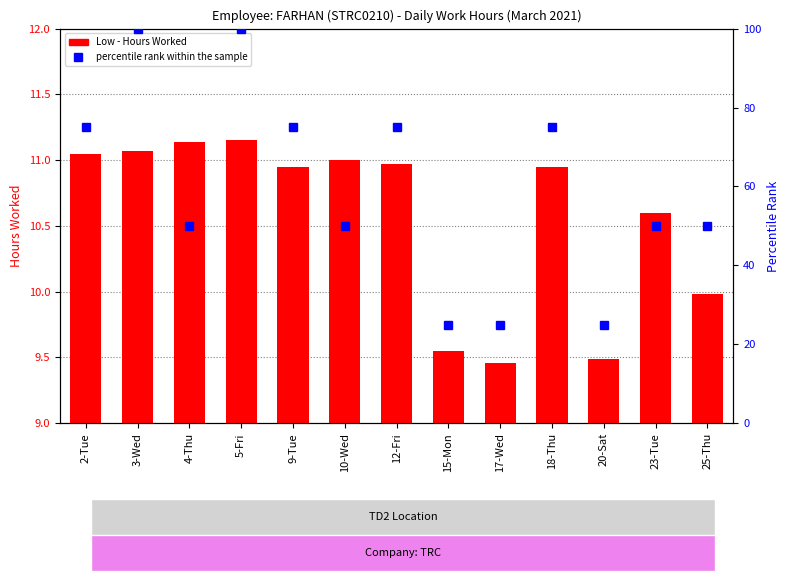

At which category is the sum across all series the highest?

5-Fri